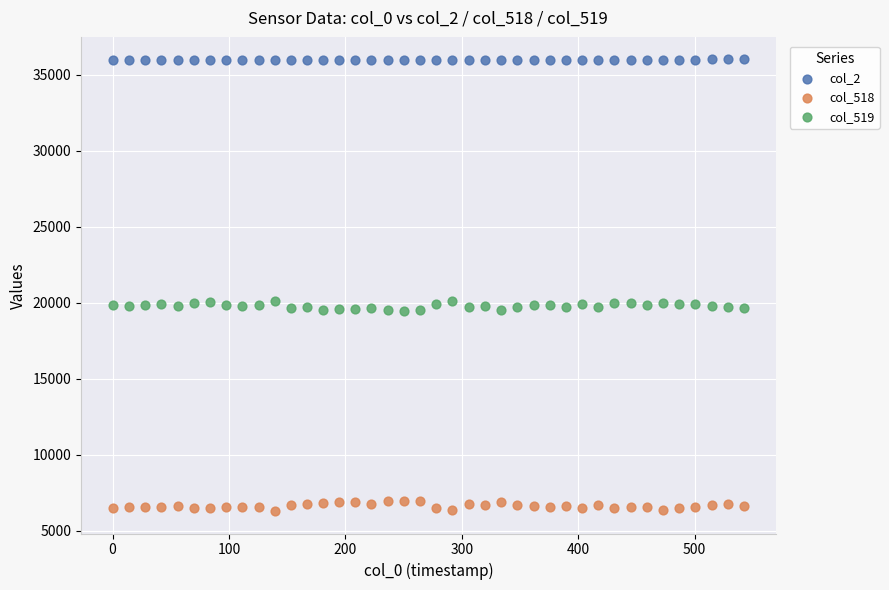

Across all data points, what is the range of Y values (max minus min)?

29691